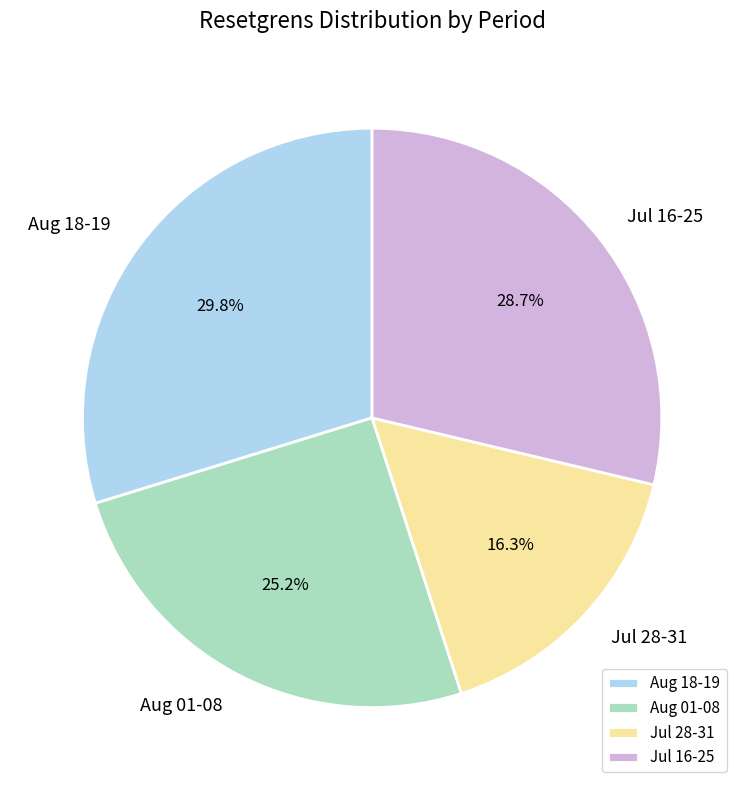

Which has a higher value, Aug 01-08 or Jul 28-31?

Aug 01-08